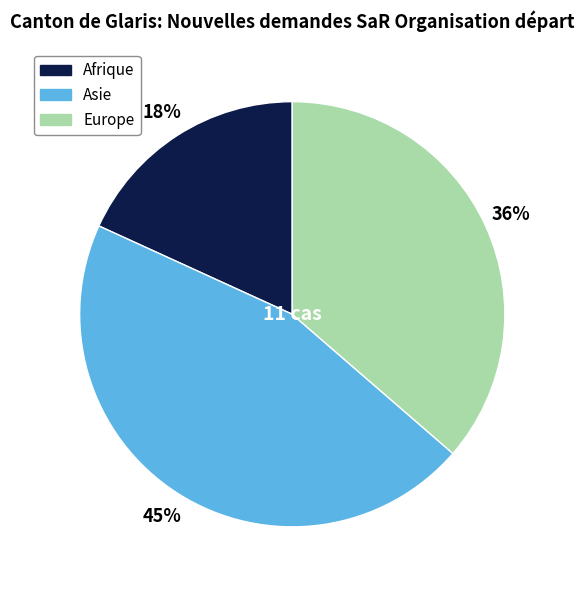

To the nearest percent, what is the difference between the largest and smallest slice percentages?

27%